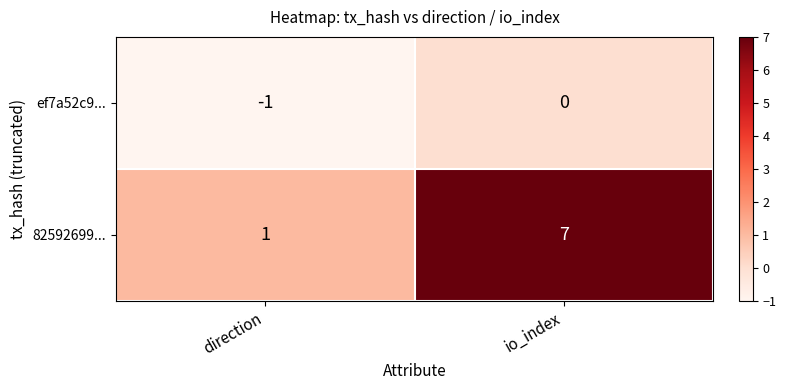

What is the average value of the 82592699... series?

4